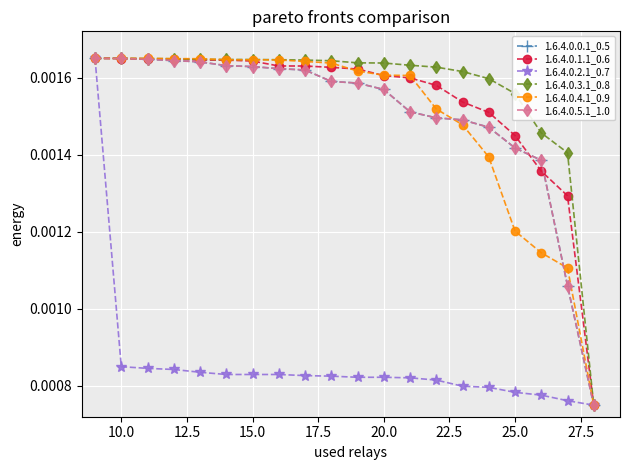

Is this an area chart (filled region under the line)?

No